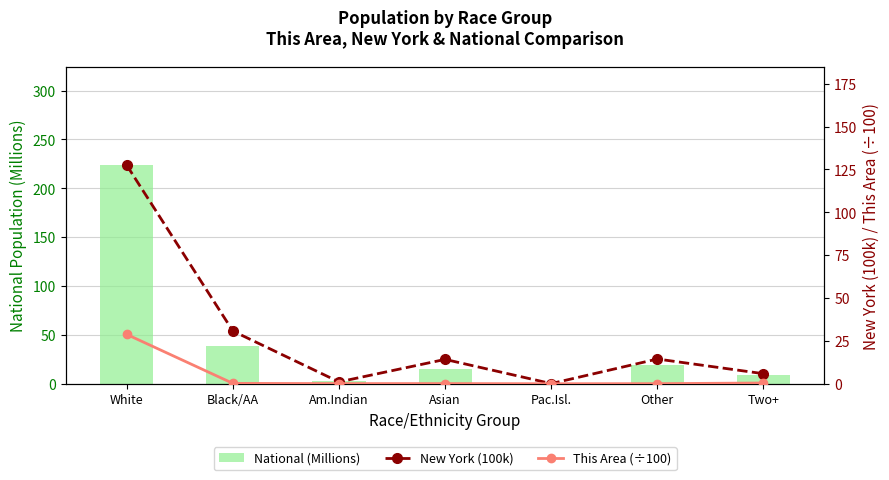

Which has a higher value, Asian or Pac.Isl.?

Asian